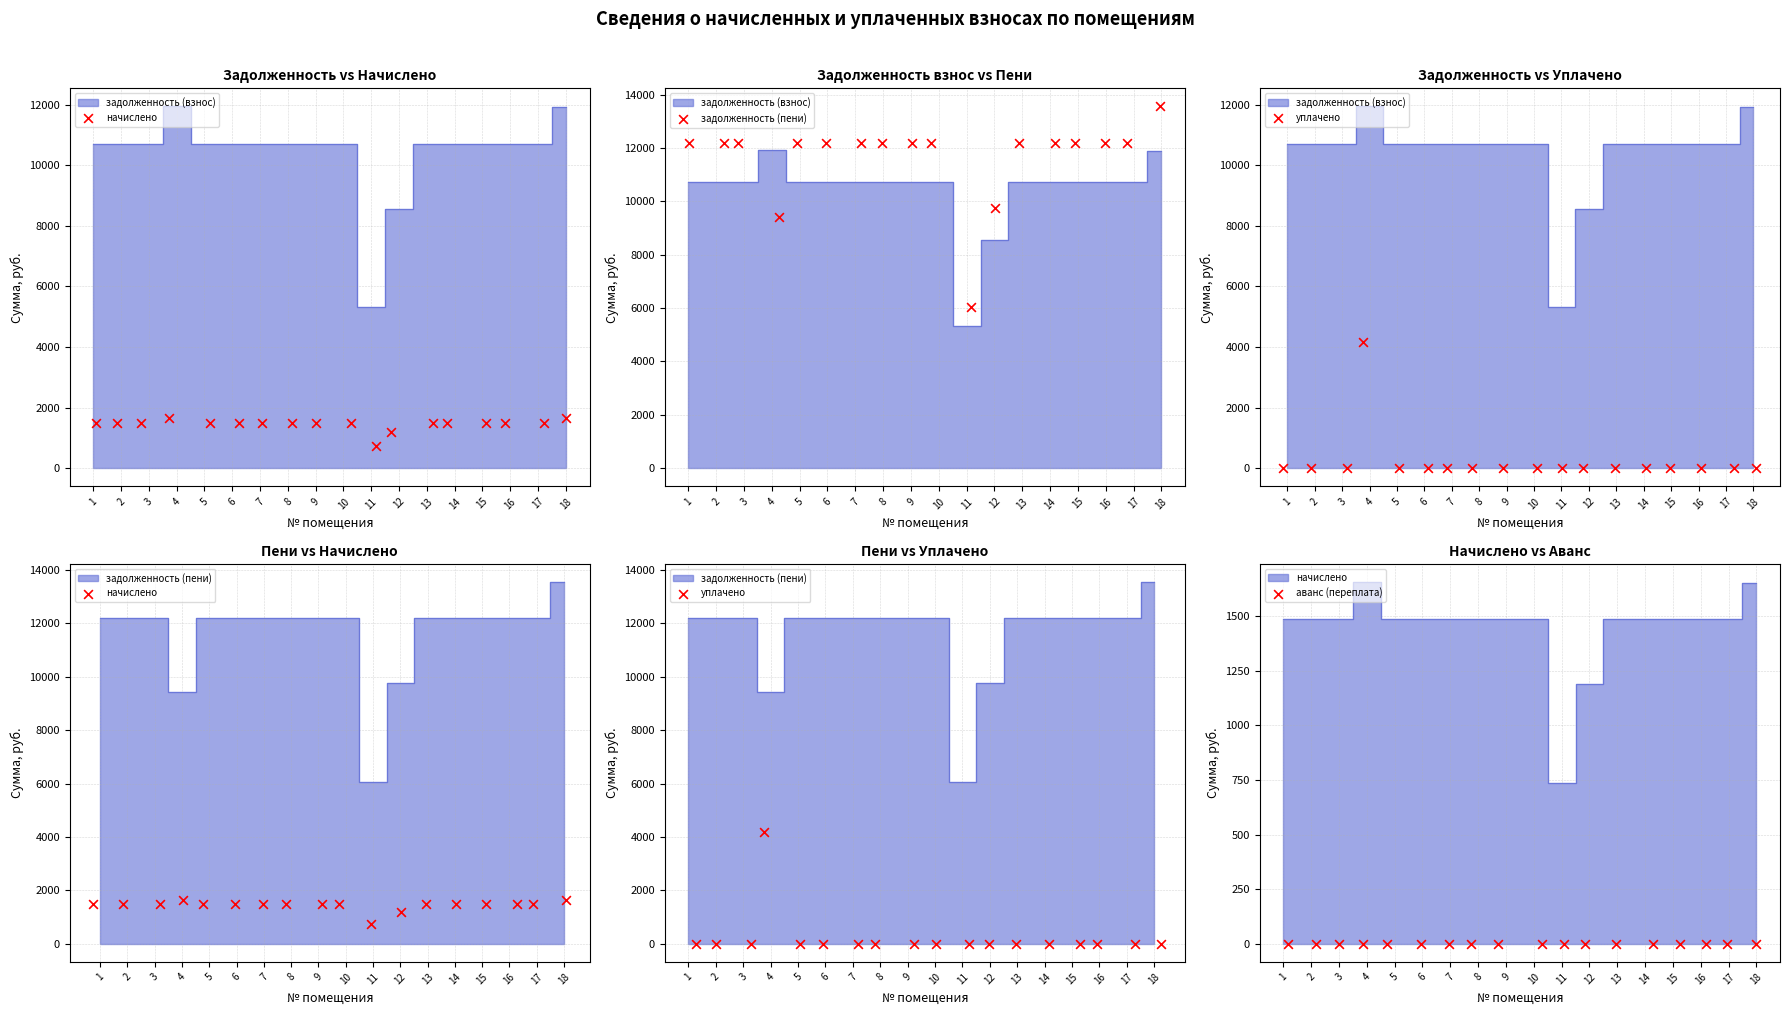

At how many categories does at least one series exceed 10141?

15